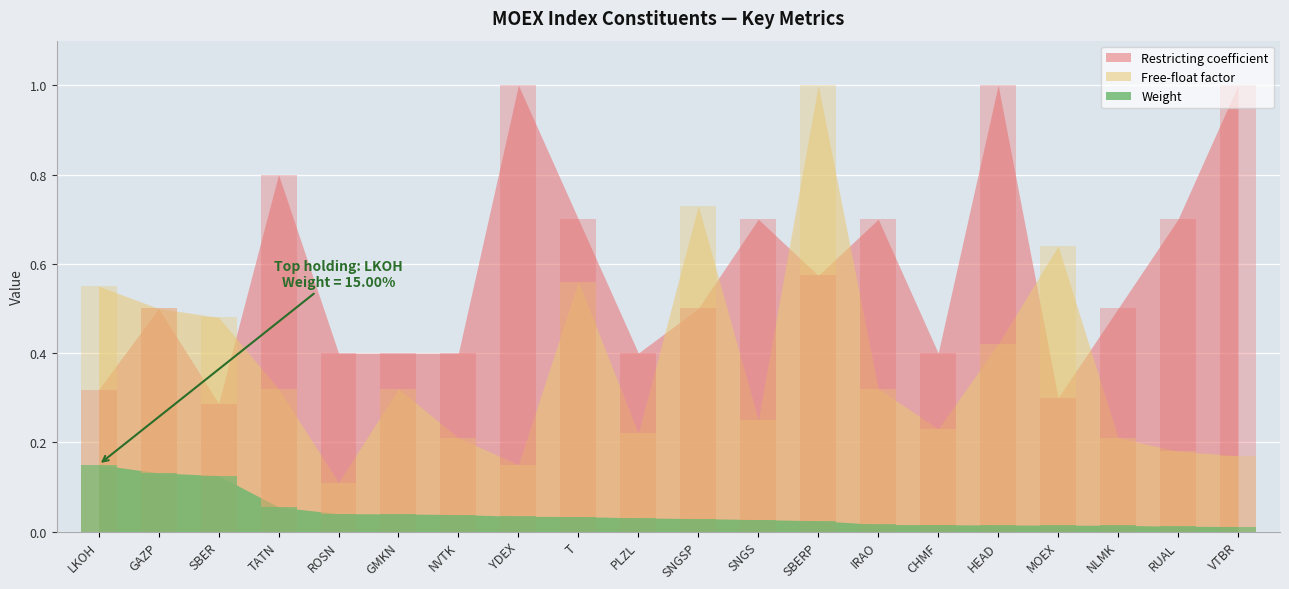

True or false: Free-float factor has a value of 0.3 at GMKN.

True